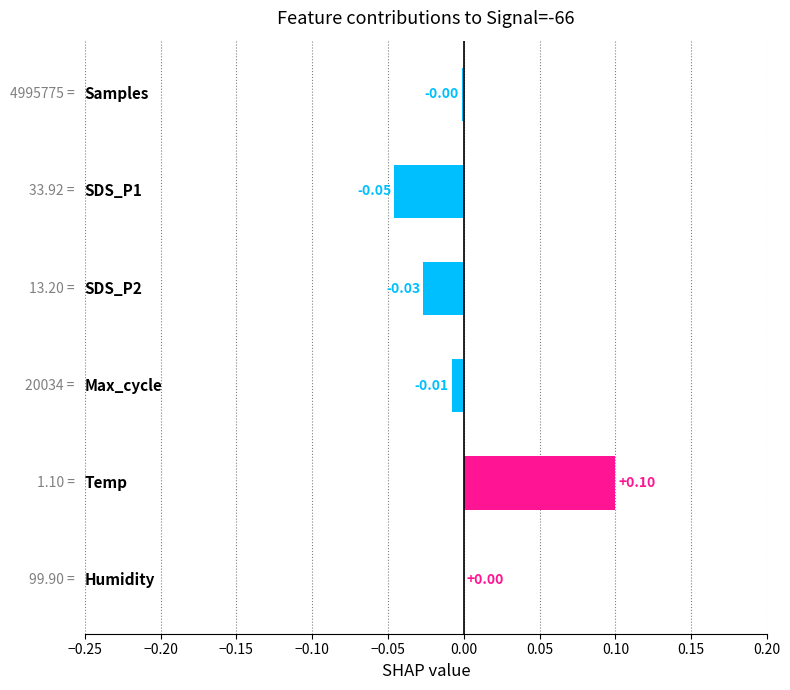

Are the bars horizontal?

Yes